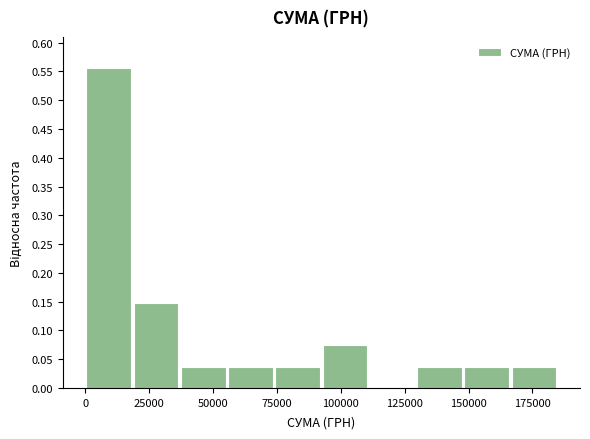

Read against the x-axis, roughly where is the centre of the tallest bar?

10000